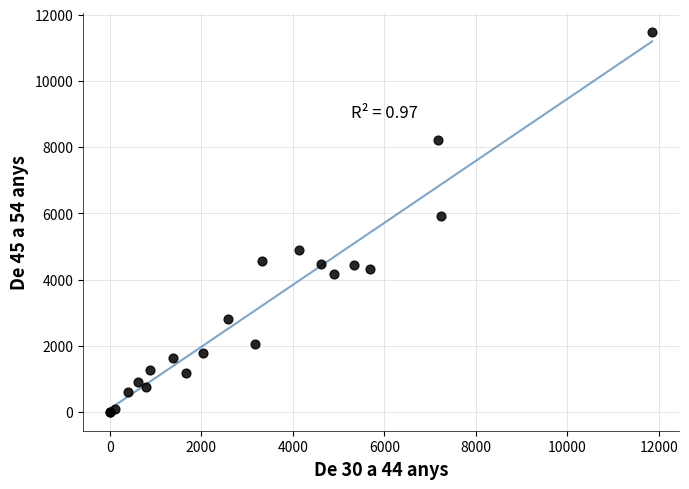

What Y value in the scatter plot is closest to 5745?

5930